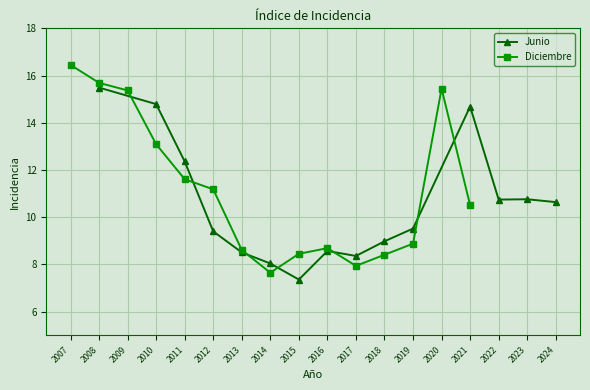

True or false: Diciembre and Junio cross at least once.

True